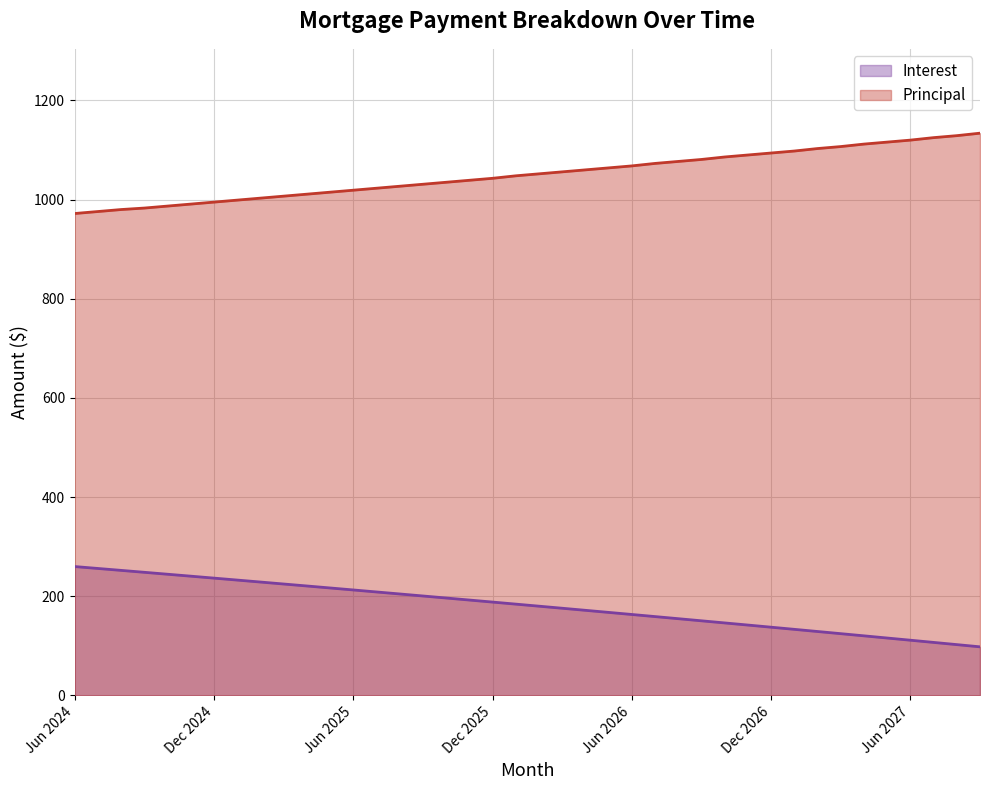

What is the highest value of the Interest series?

259.9